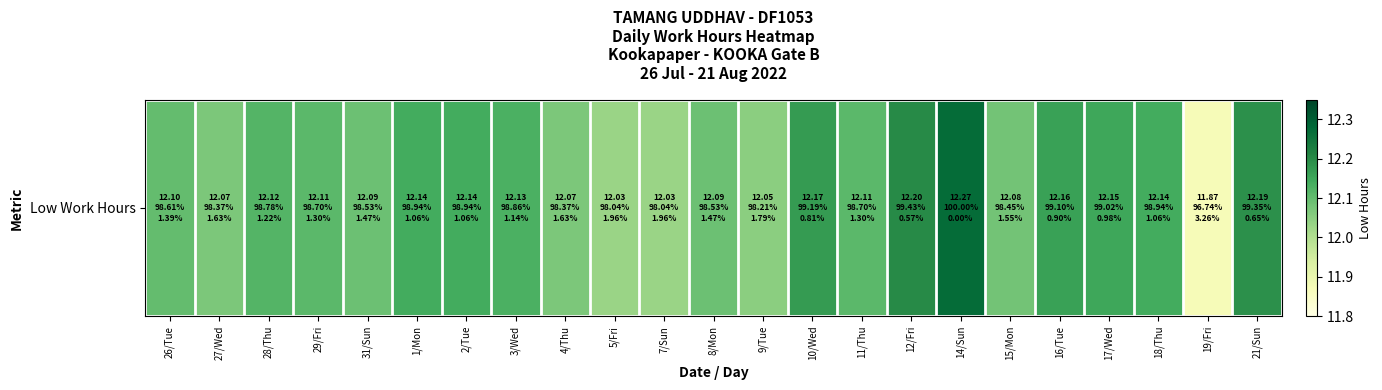

Reading right to left, transcribe all the data shown in this chart.

21/Sun=12.2	19/Fri=11.9	18/Thu=12.1	17/Wed=12.2	16/Tue=12.2	15/Mon=12.1	14/Sun=12.3	12/Fri=12.2	11/Thu=12.1	10/Wed=12.2	9/Tue=12.1	8/Mon=12.1	7/Sun=12.0	5/Fri=12.0	4/Thu=12.1	3/Wed=12.1	2/Tue=12.1	1/Mon=12.1	31/Sun=12.1	29/Fri=12.1	28/Thu=12.1	27/Wed=12.1	26/Tue=12.1